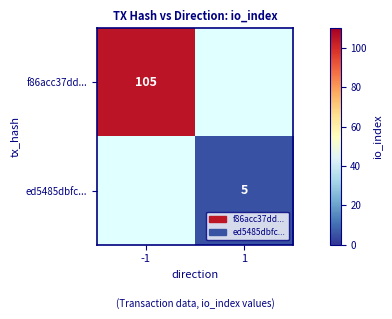

The value of f86acc37dd... at -1 is 170. True or false?

False